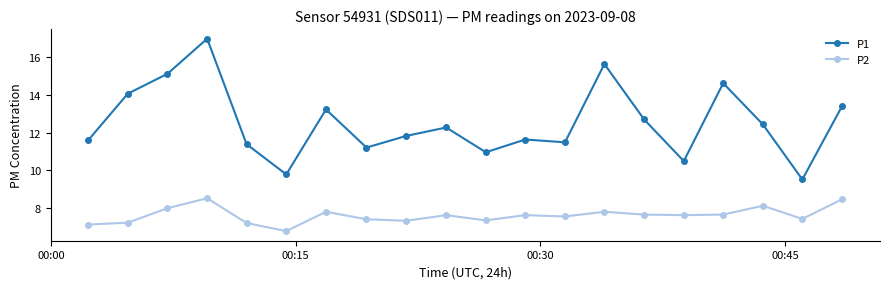

What is the minimum value shown in the chart?

6.8